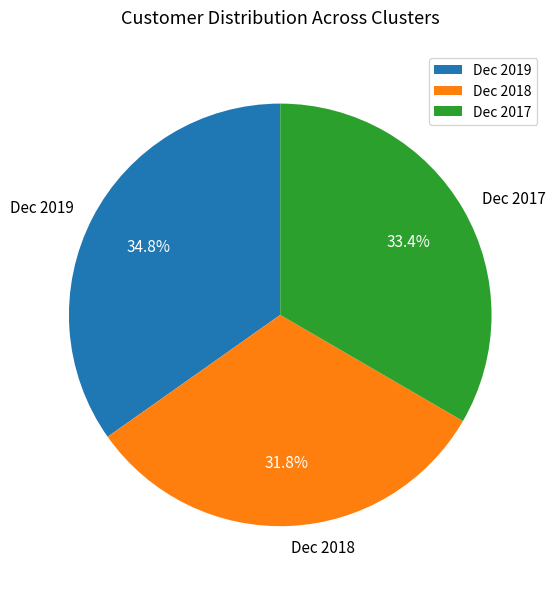

How many slices are in this pie chart?

3